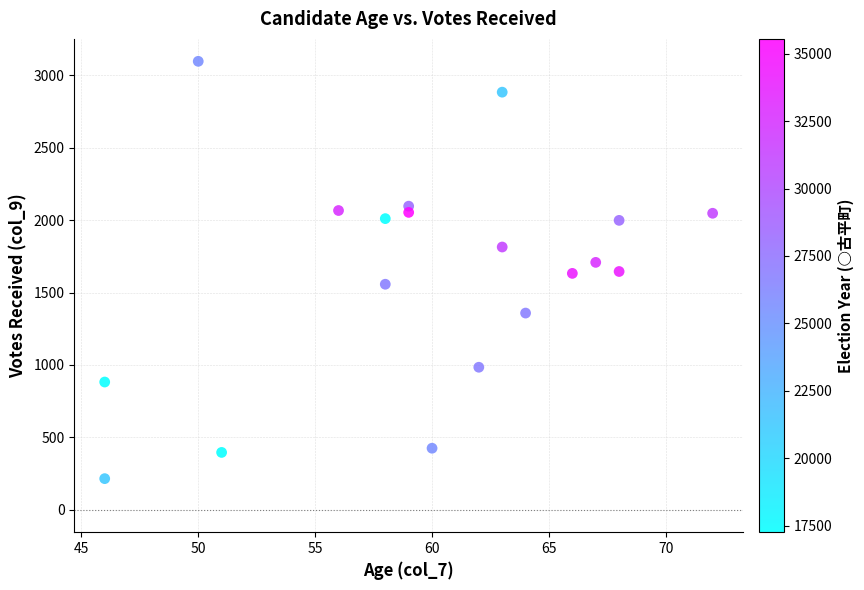

What is the range of X values (max minus min)?

26